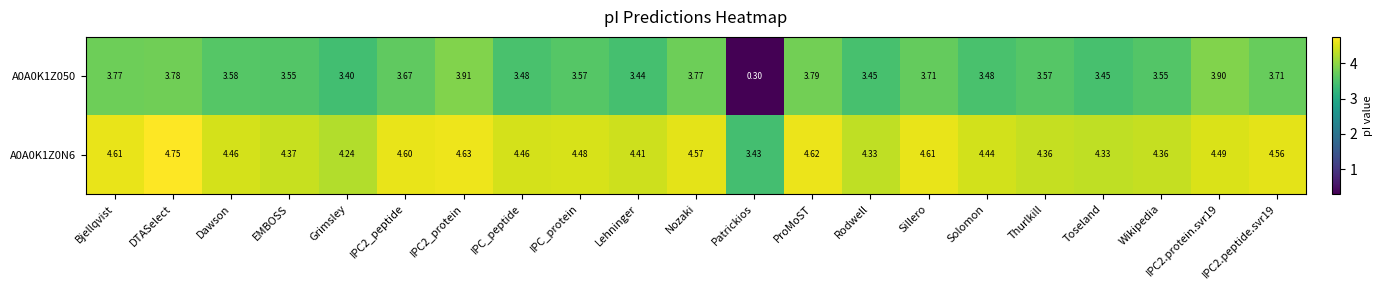

How many data points does each series have?

21